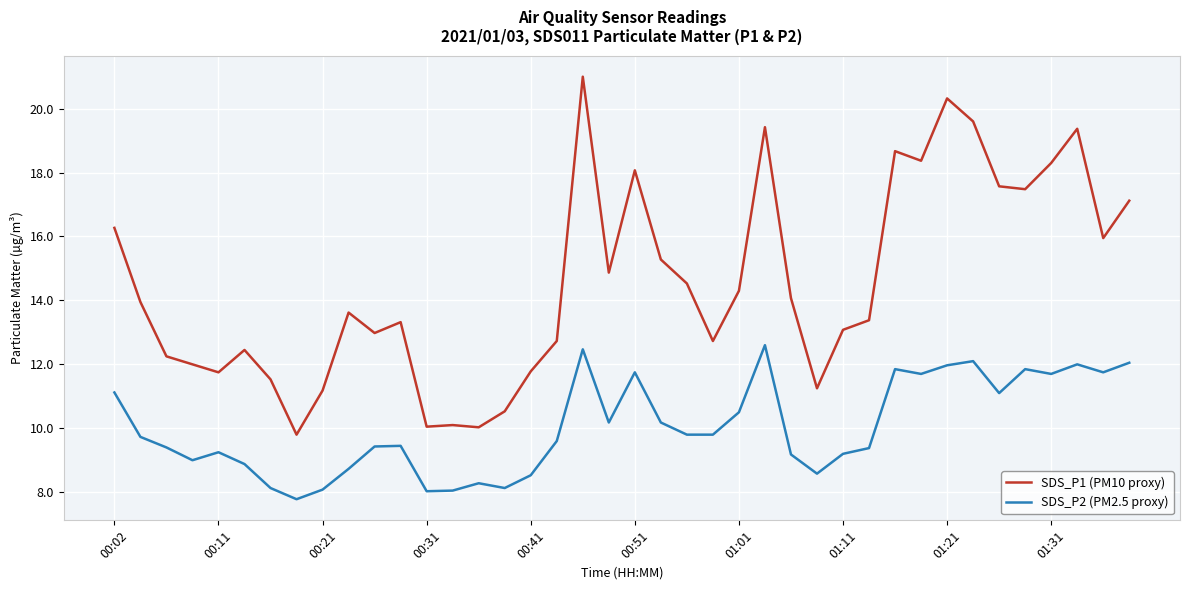

True or false: SDS_P1 (PM10 proxy) and SDS_P2 (PM2.5 proxy) intersect in this chart.

False